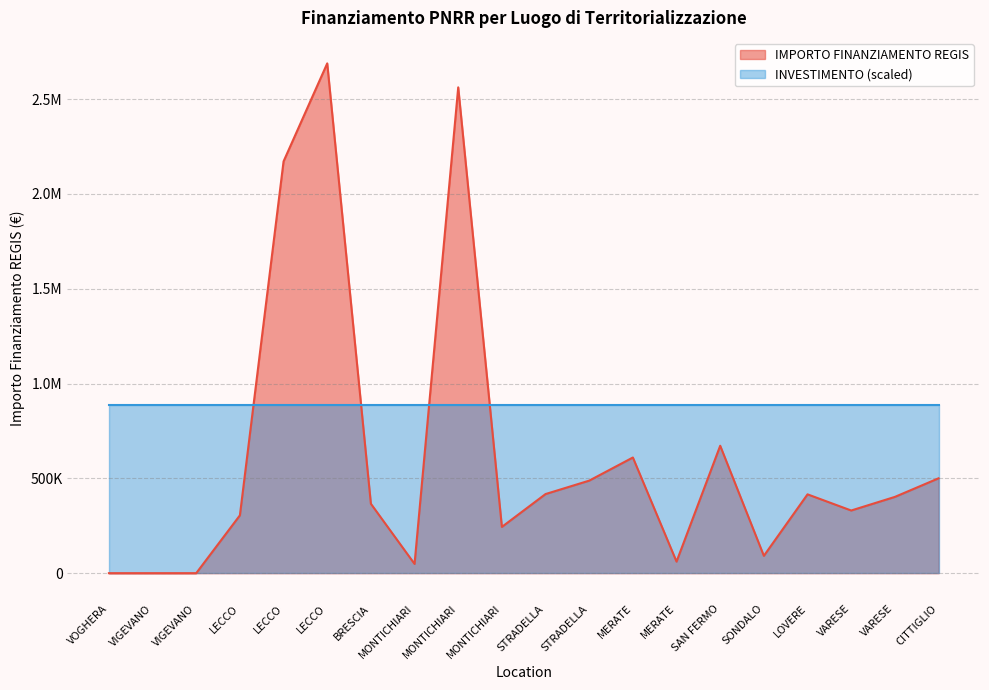

List the labels in order of value, largest first.

LECCO, MONTICHIARI, LECCO, SAN FERMO, MERATE, CITTIGLIO, STRADELLA, STRADELLA, LOVERE, VARESE, BRESCIA, VARESE, LECCO, MONTICHIARI, SONDALO, MERATE, MONTICHIARI, VOGHERA, VIGEVANO, VIGEVANO